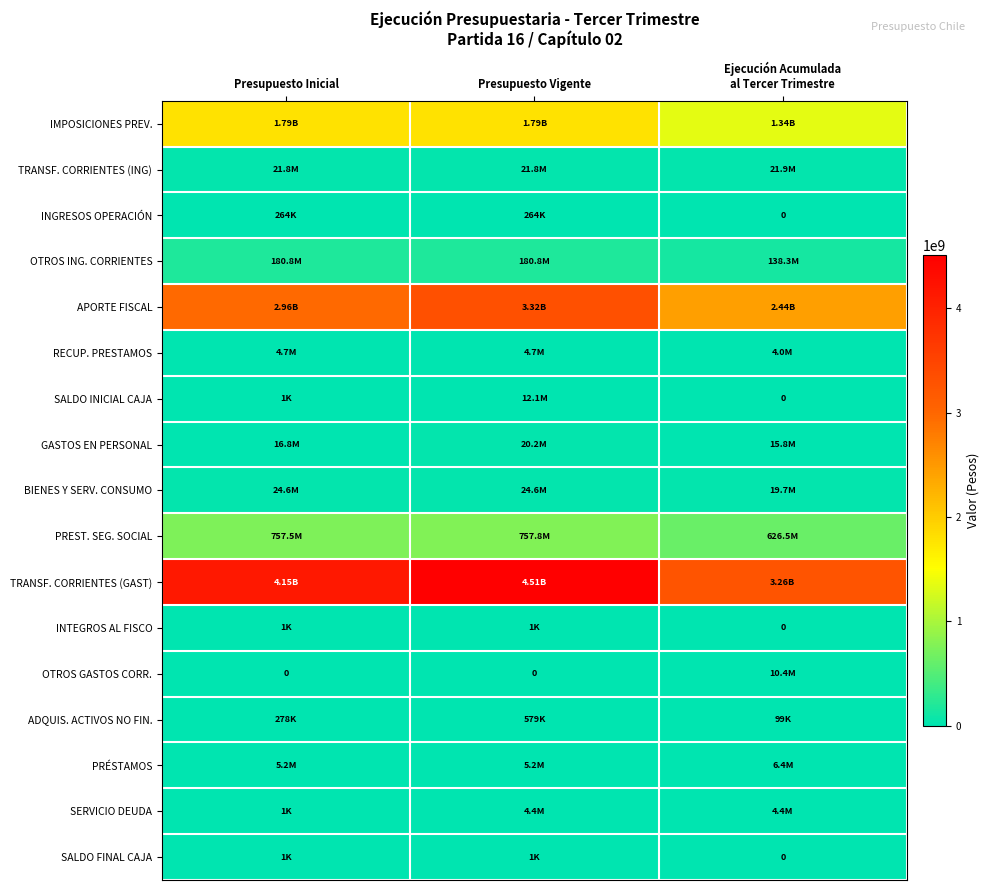

What is the average value of the INTEGROS AL FISCO series?

743